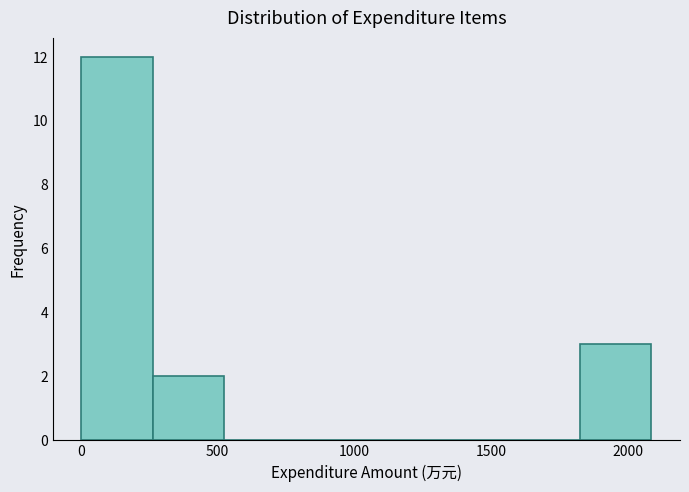

Reading left to right, list every bar in this chart as the range it spans on the x-axis followed by its height. Neither the bar edges nor the heights are printed on the chart, so give them approximately, as read against the axes.

0 to 250: 12
250 to 500: 2
500 to 800: 0
800 to 1050: 0
1050 to 1300: 0
1300 to 1550: 0
1550 to 1800: 0
1800 to 2100: 3